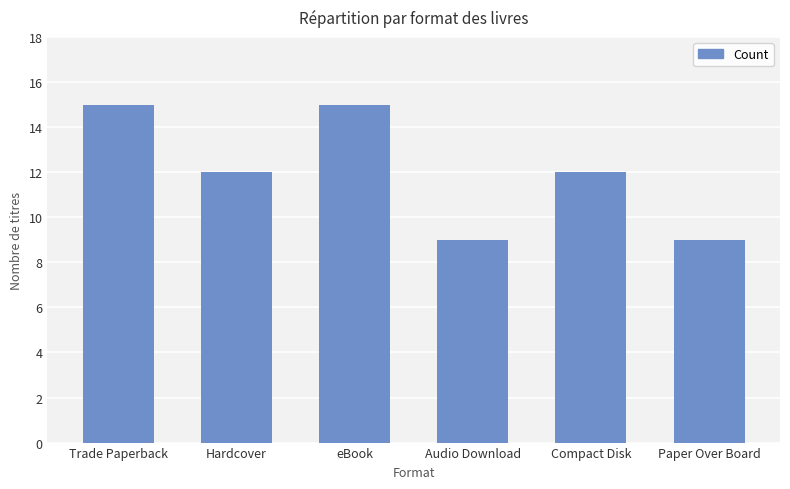

What is the smallest value displayed?

9